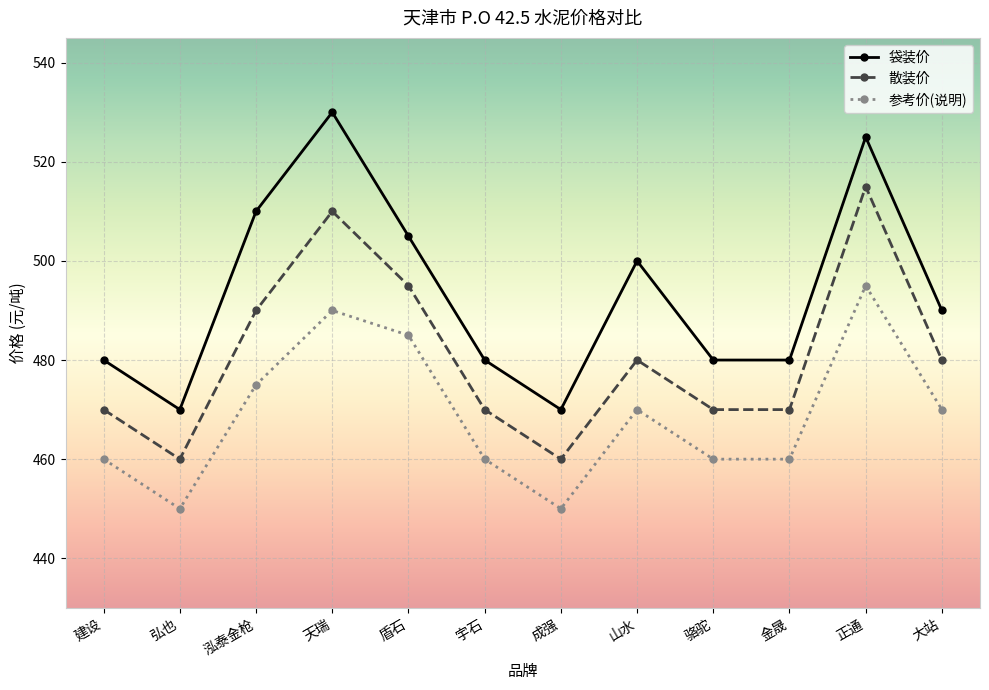

Reading left to right, extract all data points from this chart.

袋装价: 建设=480	弘也=470	泓泰金枪=510	天瑞=530	盾石=505	宇石=480	成强=470	山水=500	骆驼=480	金晟=480	正通=525	大站=490
散装价: 建设=470	弘也=460	泓泰金枪=490	天瑞=510	盾石=495	宇石=470	成强=460	山水=480	骆驼=470	金晟=470	正通=515	大站=480
参考价(说明): 建设=460	弘也=450	泓泰金枪=475	天瑞=490	盾石=485	宇石=460	成强=450	山水=470	骆驼=460	金晟=460	正通=495	大站=470